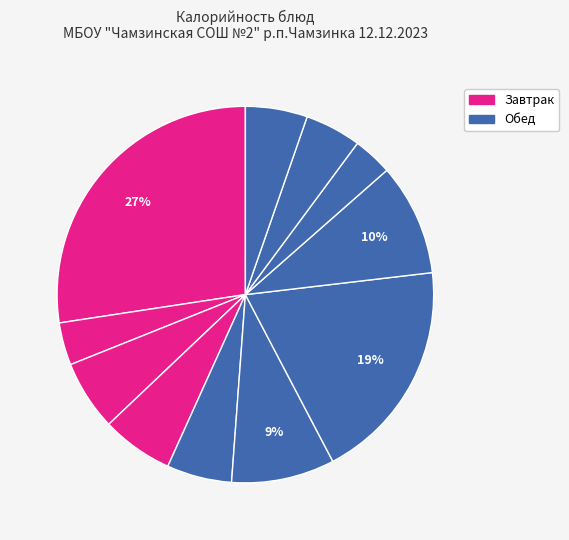

How many slices are in this pie chart?

11